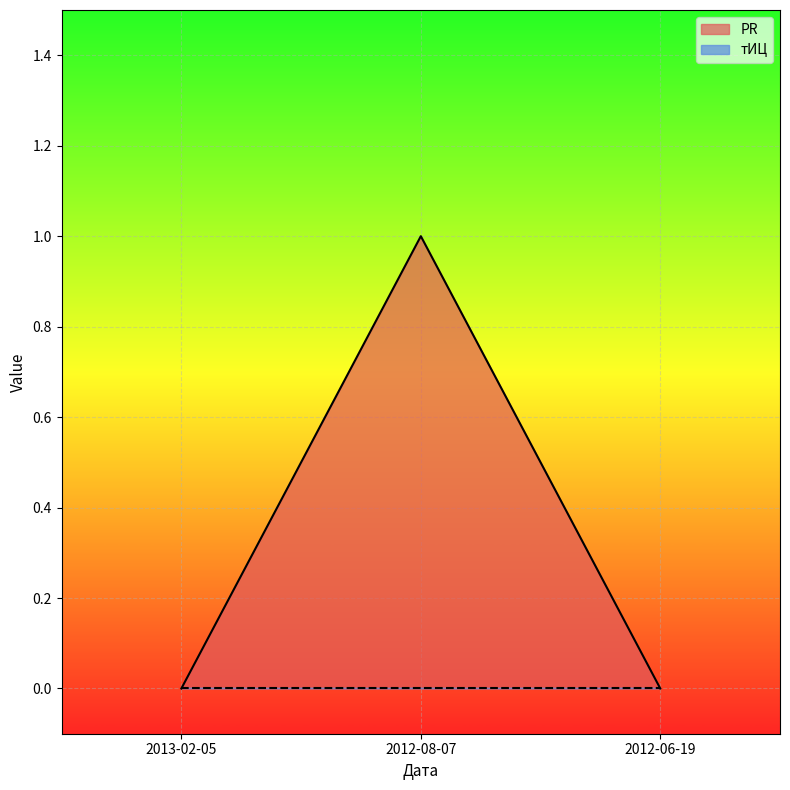

Reading right to left, transcribe all the data shown in this chart.

0	1	0